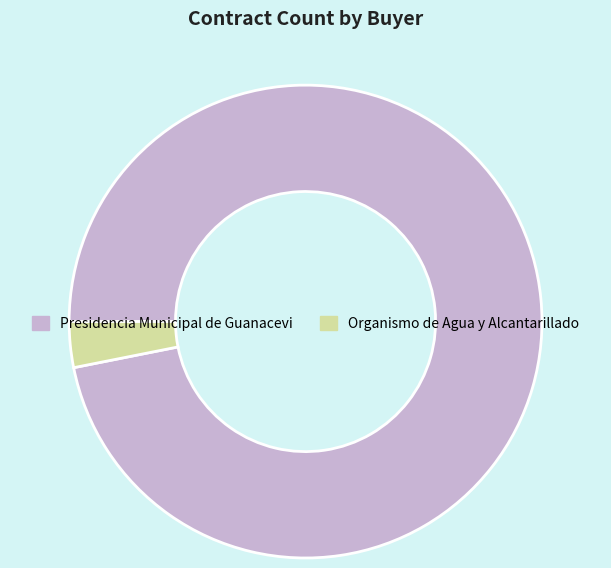

How many segments does this pie chart have?

2